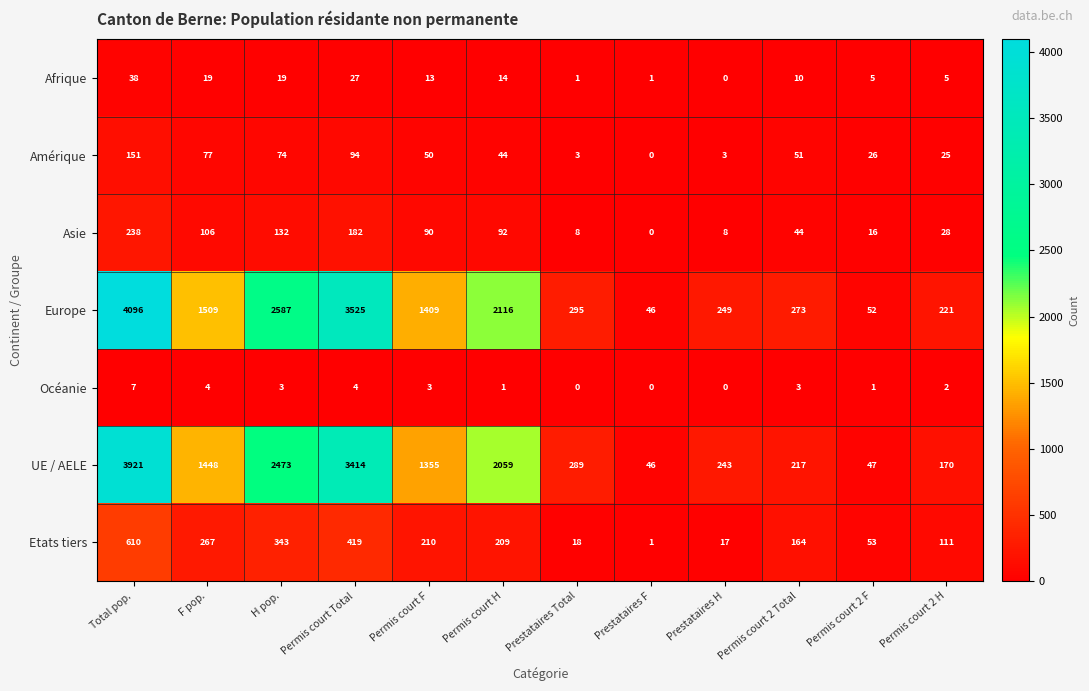

What is the total value across all series at Prestataires F?

94